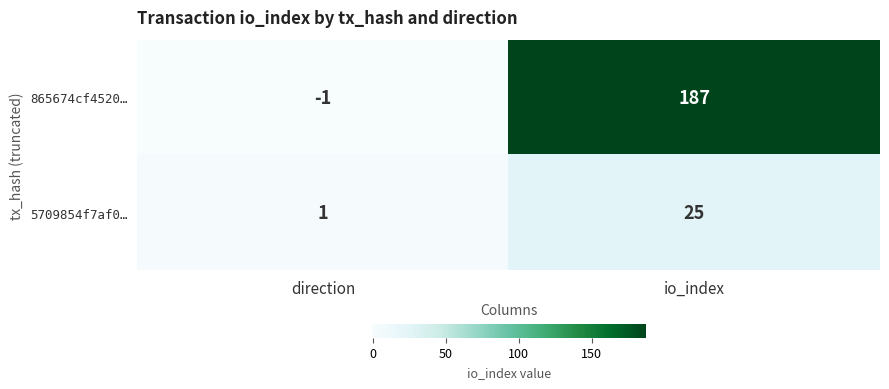

Rank the series by their average value, from highest to lowest.

865674cf4520…, 5709854f7af0…